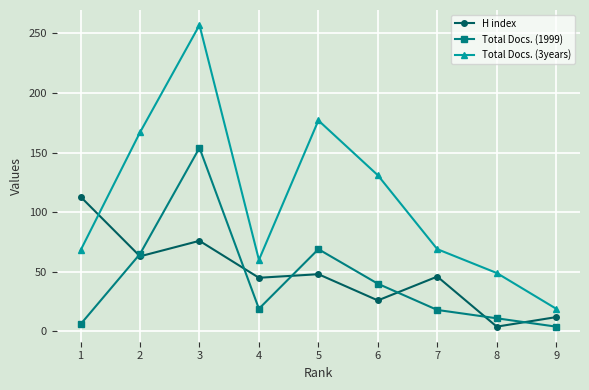

What is the difference between the maximum and minimum values in the Total Docs. (3years) series?

238